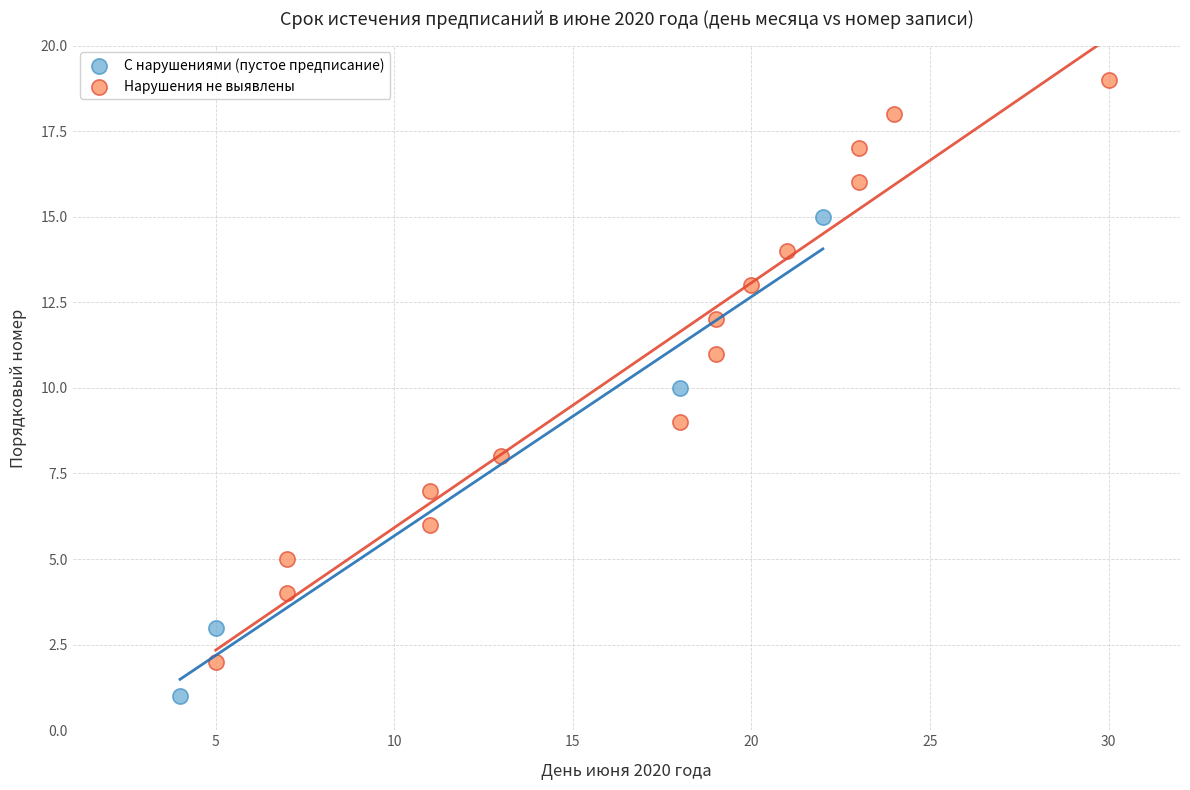

Which series reaches the minimum Y coordinate?

С нарушениями (пустое предписание)